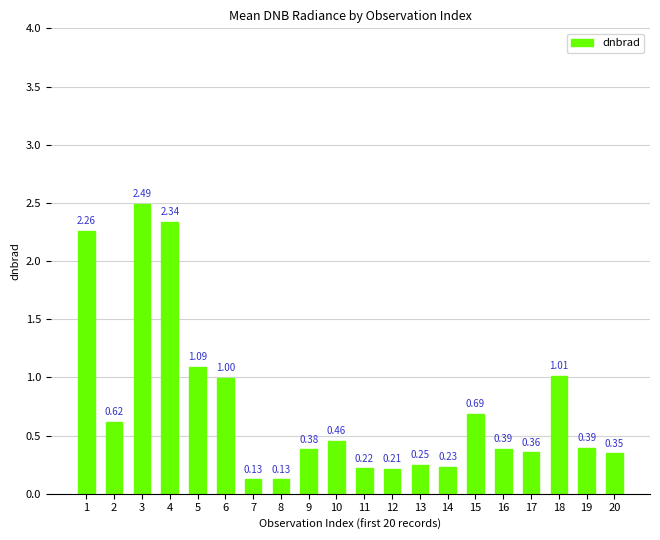

What is the sum of the values at 4 and 18?

3.3